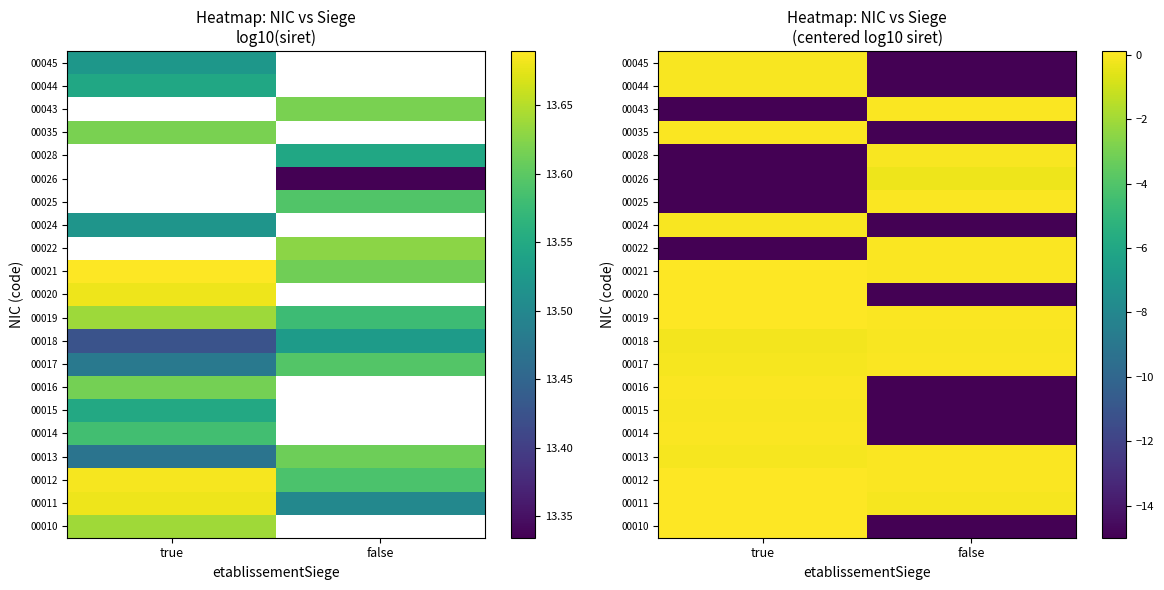

What is the difference between the row_0 values at false and true?

15.1